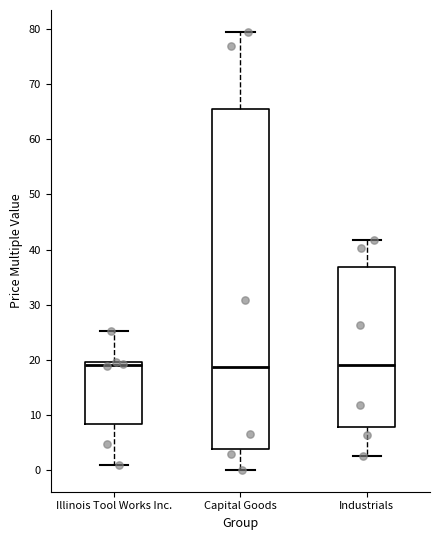

Comparing the boxes themselves (not the whiskers), which one is the tallest?

Capital Goods